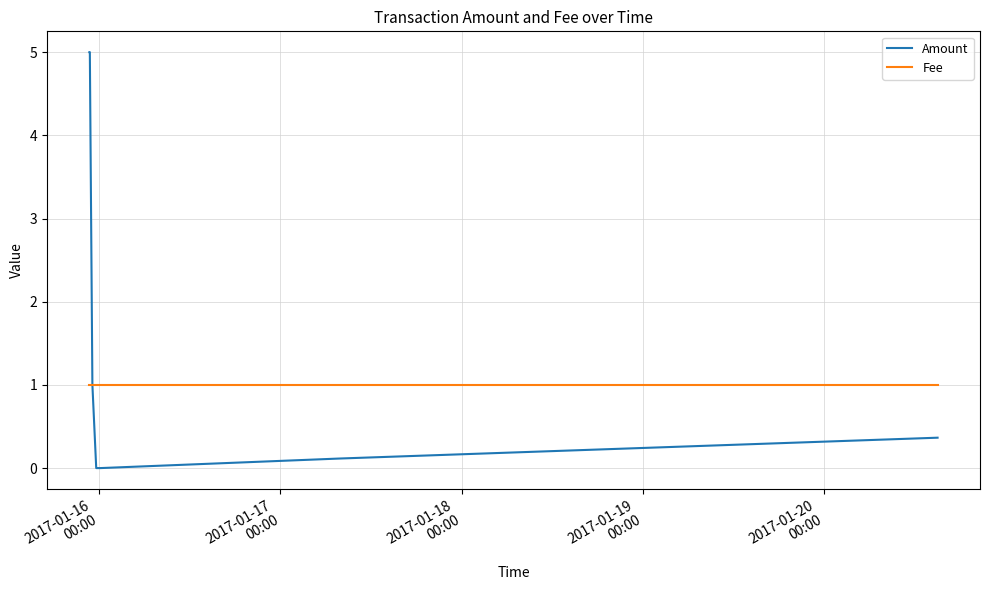

List the series in order of their peak value, highest first.

Amount, Fee